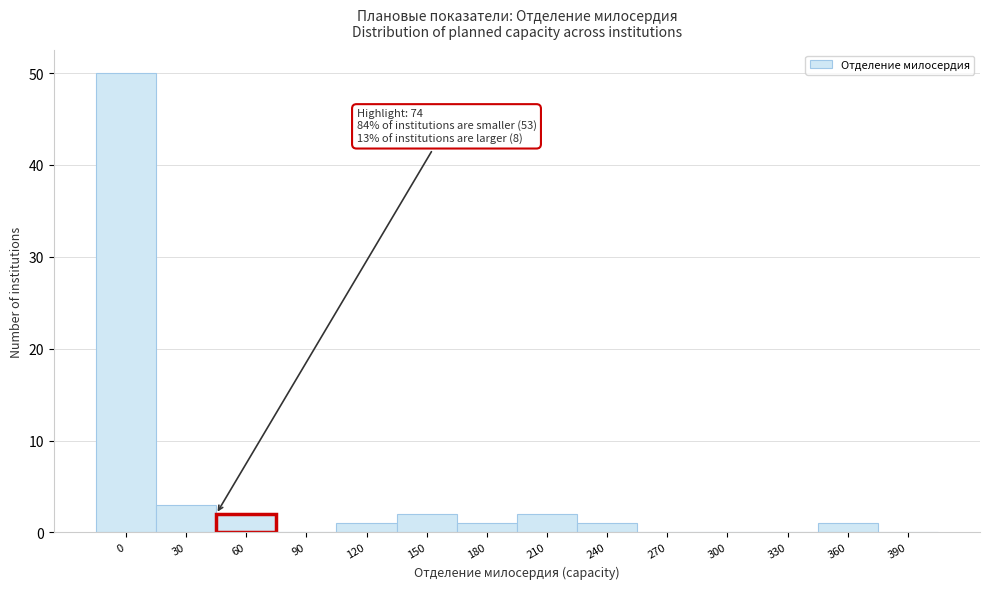

Reading left to right, list all the values displayed in this chart.

0=50	30=3	60=2	90=0	120=1	150=2	180=1	210=2	240=1	270=0	300=0	330=0	360=1	390=0